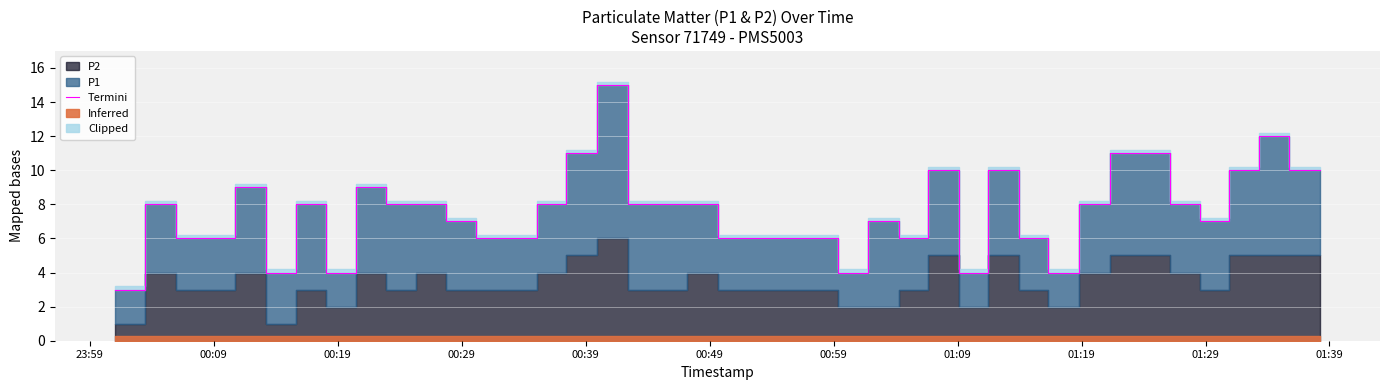

How many points are lower than both their immediate neighbors (excluding endpoints)?

7